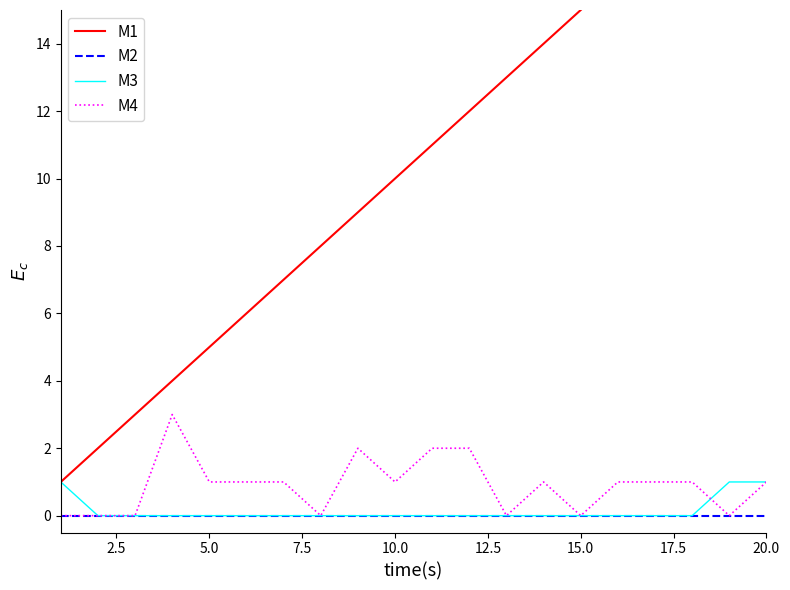

Is the value of M3 at 5.0 greater than the value of M4 at 20.0?

No